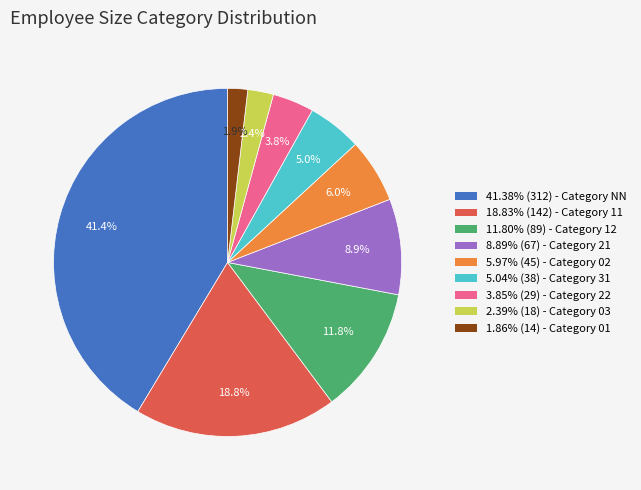

What is the ratio of the value at 11.80% (89) - Category 12 to the value at 2.39% (18) - Category 03?

4.9